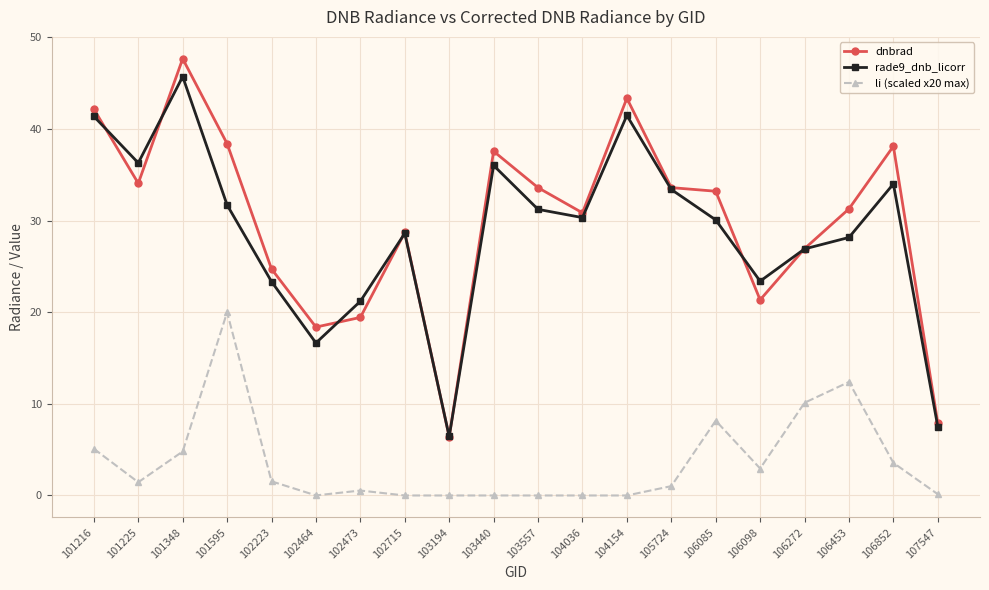

At which category does li (scaled x20 max) reach its first local peak?

101595